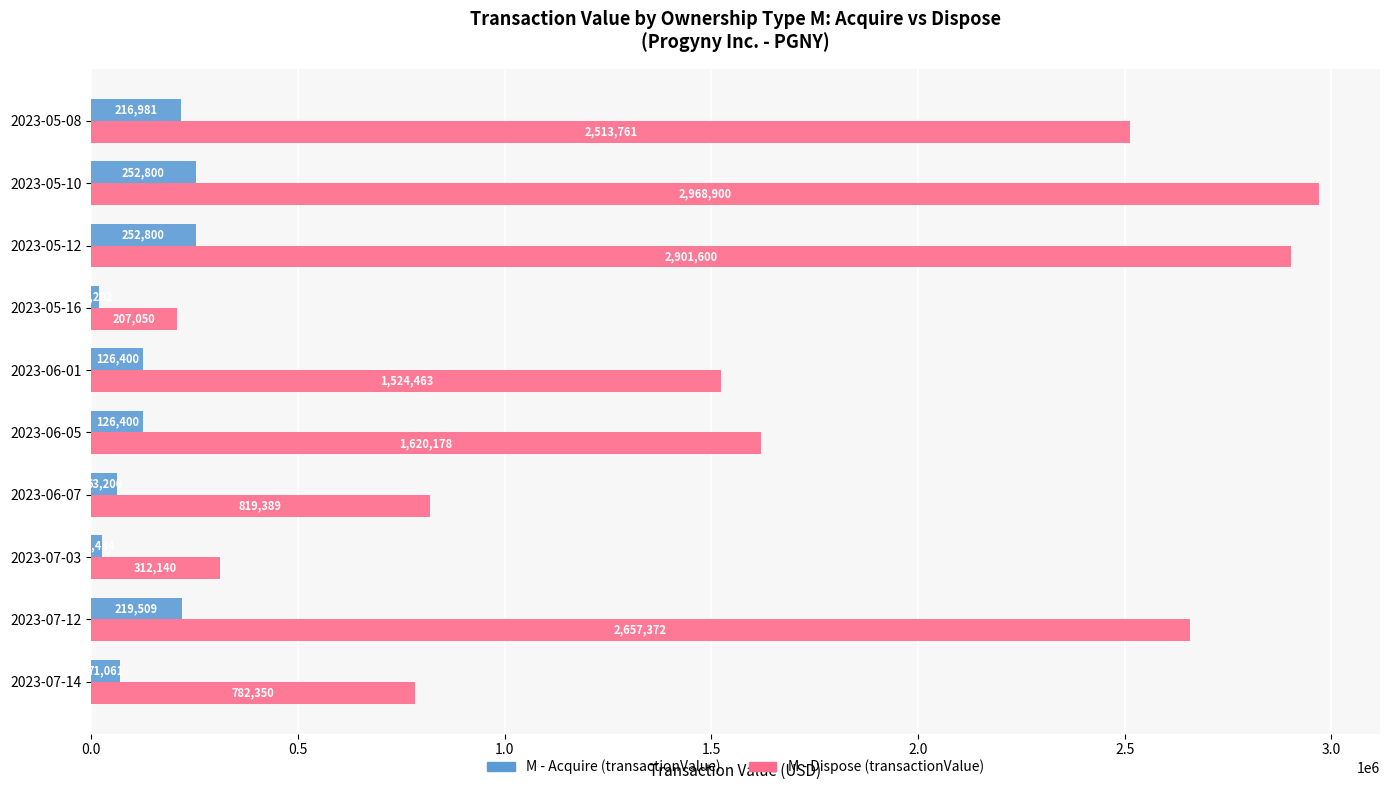

What is the minimum value shown in the chart?

18202